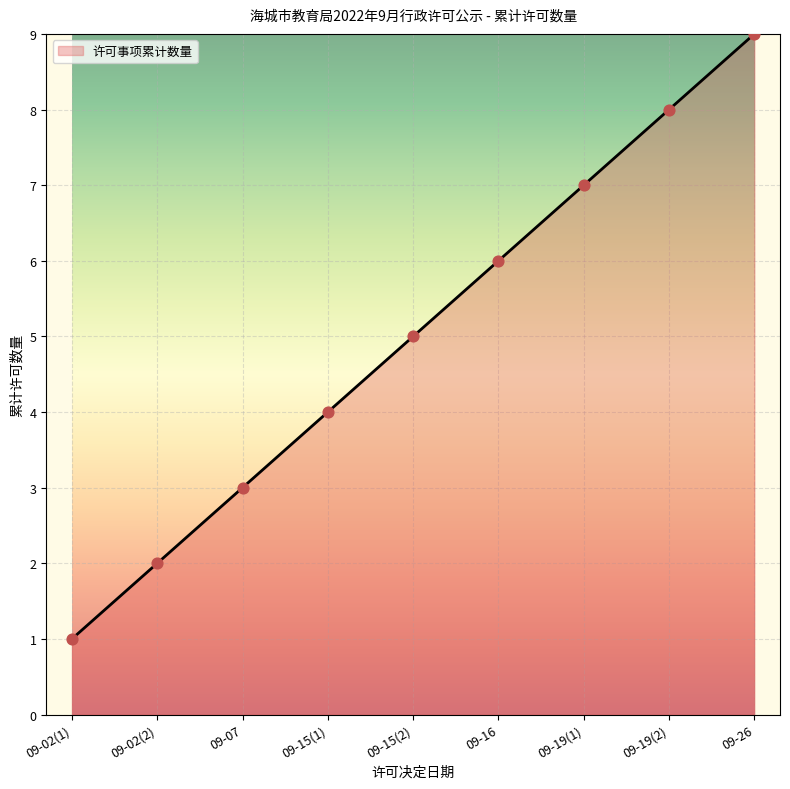

Approximately how many times larger is the value at 09-07 compared to 09-19(2)?

0.4